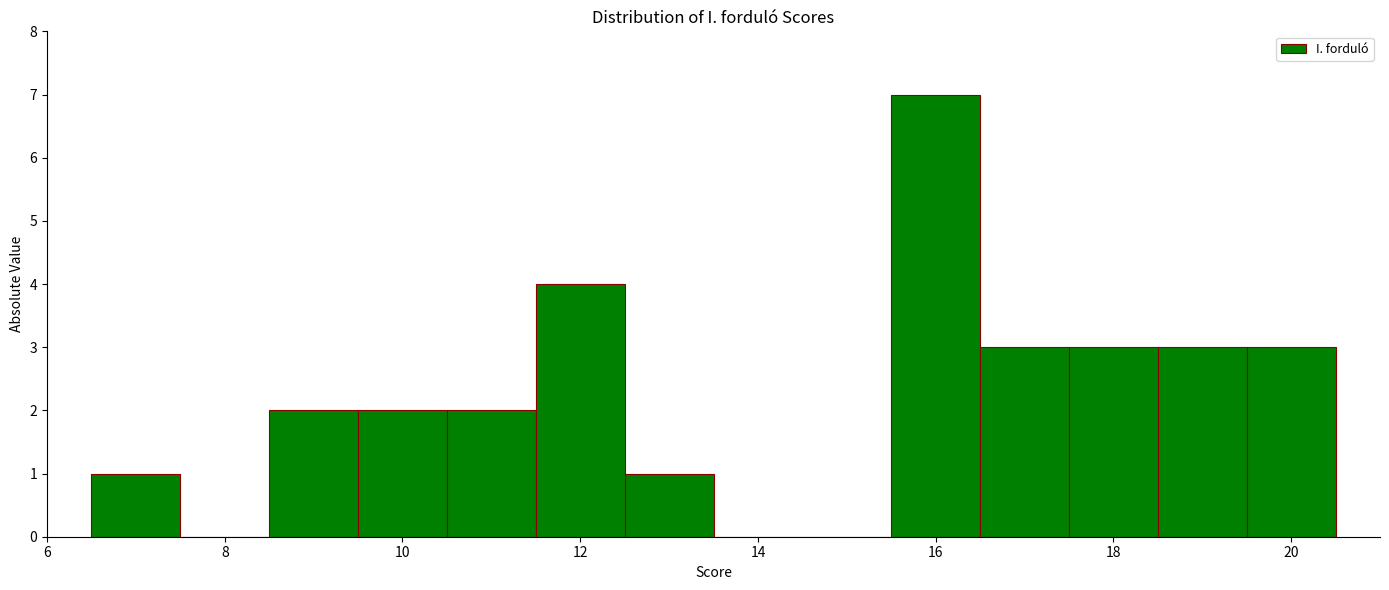

Reading left to right, transcribe this chart: for each bar, give the range it covers on the x-axis and its height. Neither the bar edges nor the heights are printed on the chart, so give them approximately, as read against the axes.

6.5 to 7.5: 1
7.5 to 8.5: 0
8.5 to 9.5: 2
9.5 to 10.5: 2
10.5 to 11.5: 2
11.5 to 12.5: 4
12.5 to 13.5: 1
13.5 to 14.5: 0
14.5 to 15.5: 0
15.5 to 16.5: 7
16.5 to 17.5: 3
17.5 to 18.5: 3
18.5 to 19.5: 3
19.5 to 20.5: 3